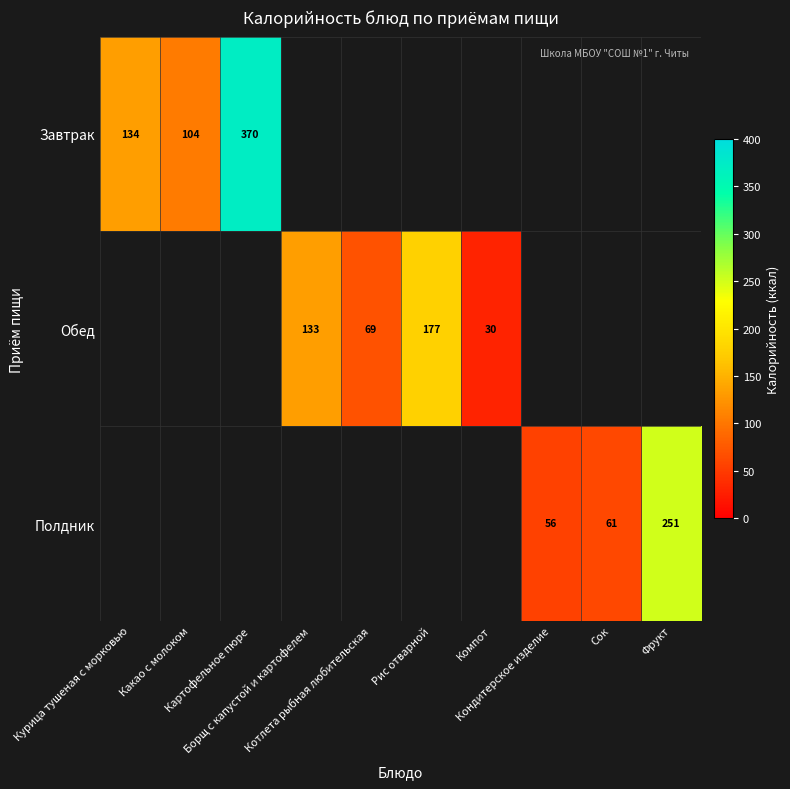

What value does the Обед series have at Рис отварной?

177.4